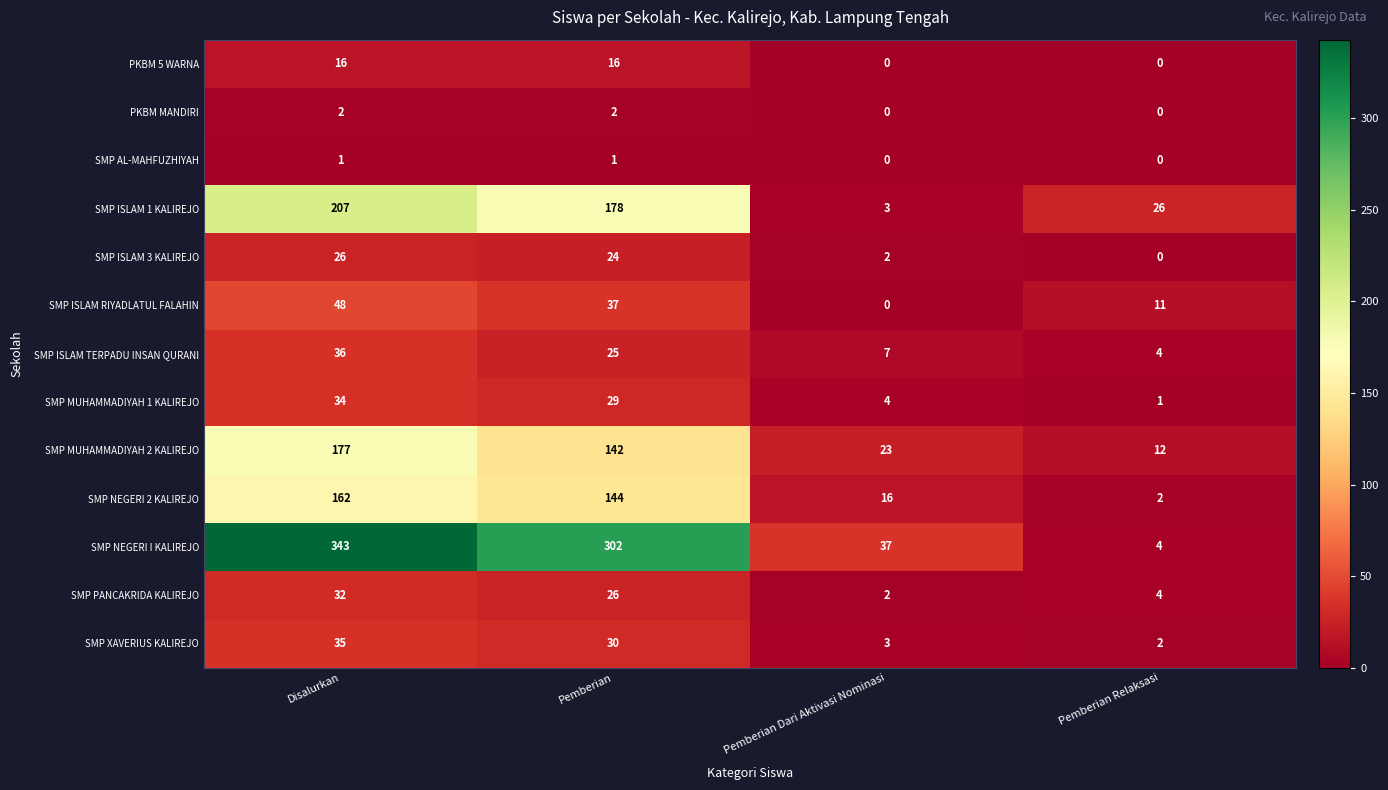

What is the average value of the SMP MUHAMMADIYAH 1 KALIREJO series?

17